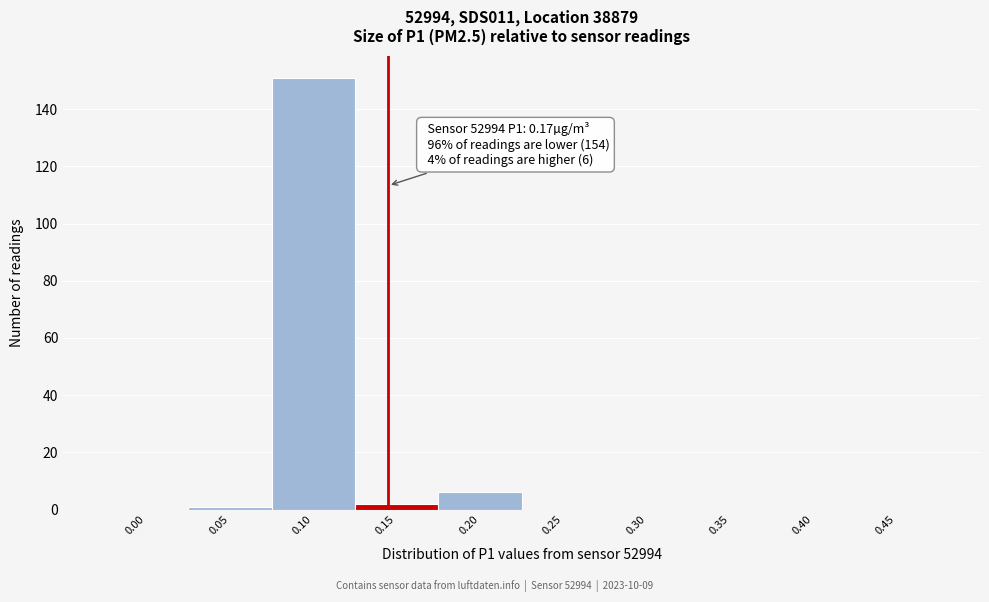

Reading left to right, list all the values displayed in this chart.

0.00=0	0.05=1	0.10=151	0.15=2	0.20=6	0.25=0	0.30=0	0.35=0	0.40=0	0.45=0